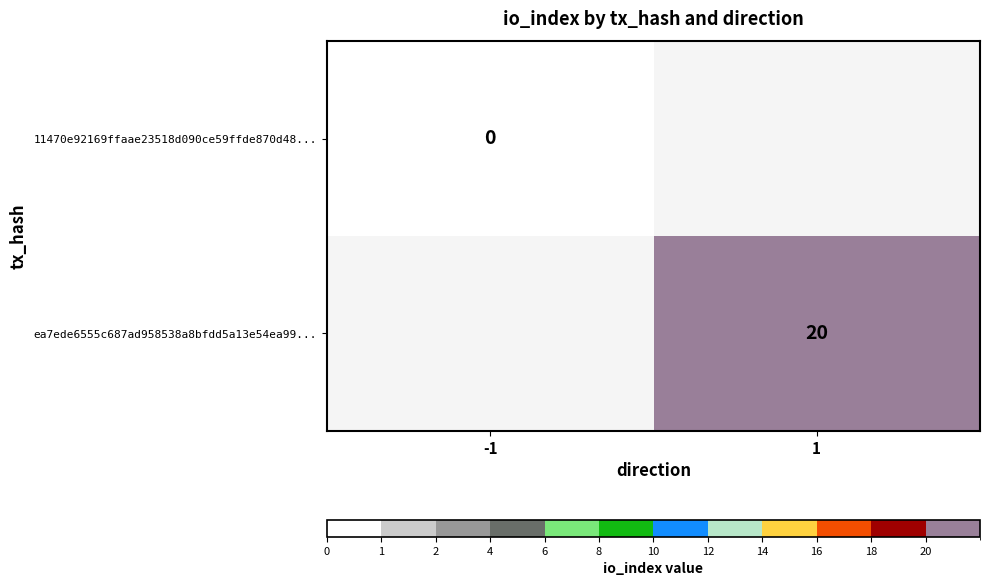

True or false: ea7ede6555c687ad958538a8bfdd5a13e54ea99... has a value of 20 at 1.

True